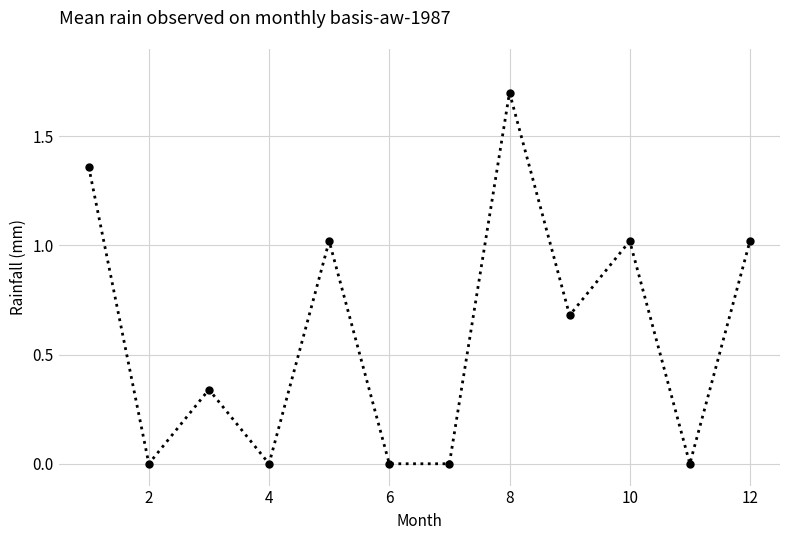

Does the chart display data point markers on the line(s)?

Yes